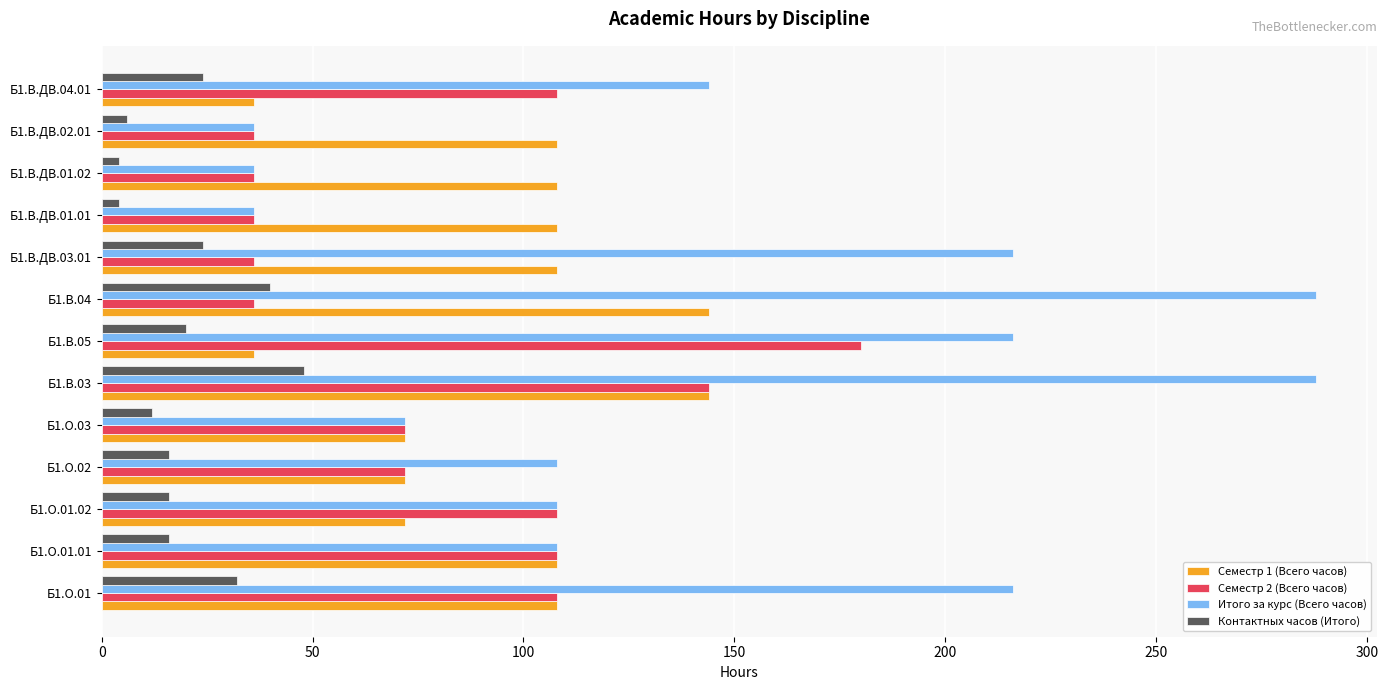

At which label does Контактных часов (Итого) reach its peak?

Б1.В.03